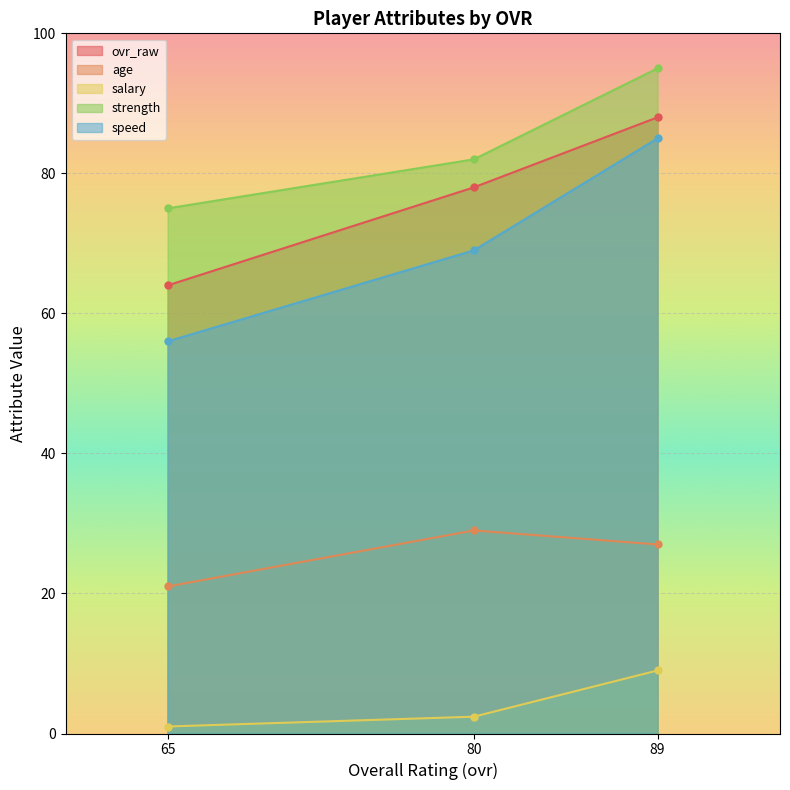

Which series changed the most between 80 and 65?

ovr_raw